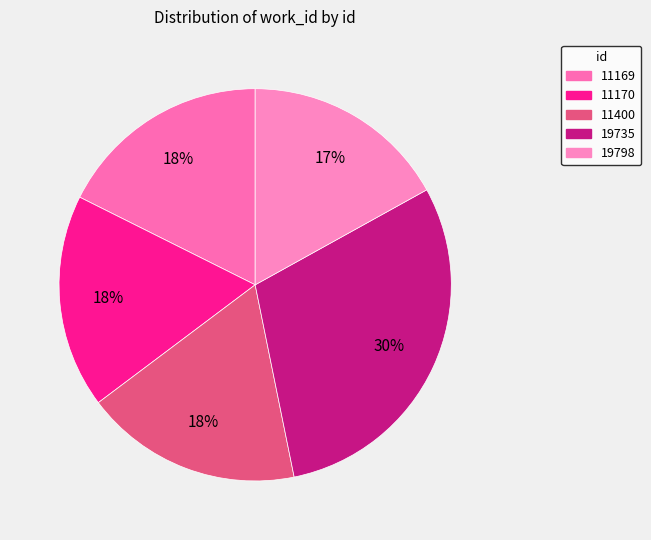

To the nearest percent, what is the combined percentage of 19798 and 11170?

35%